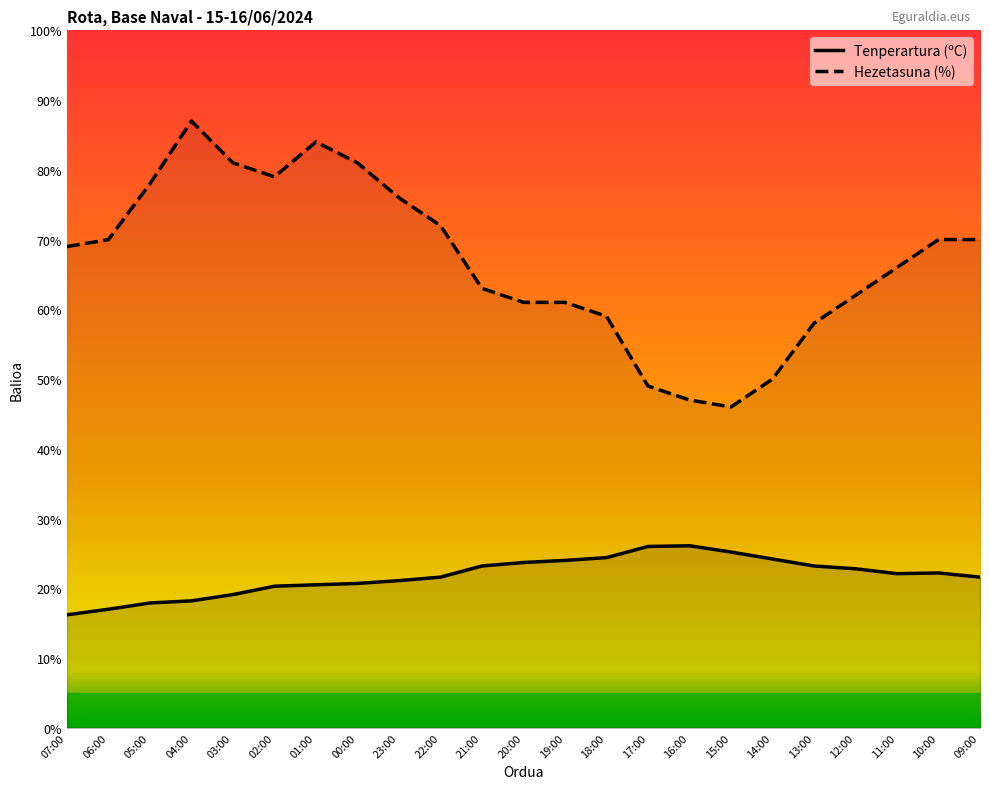

At which label is Hezetasuna (%) closest to 66?

11:00